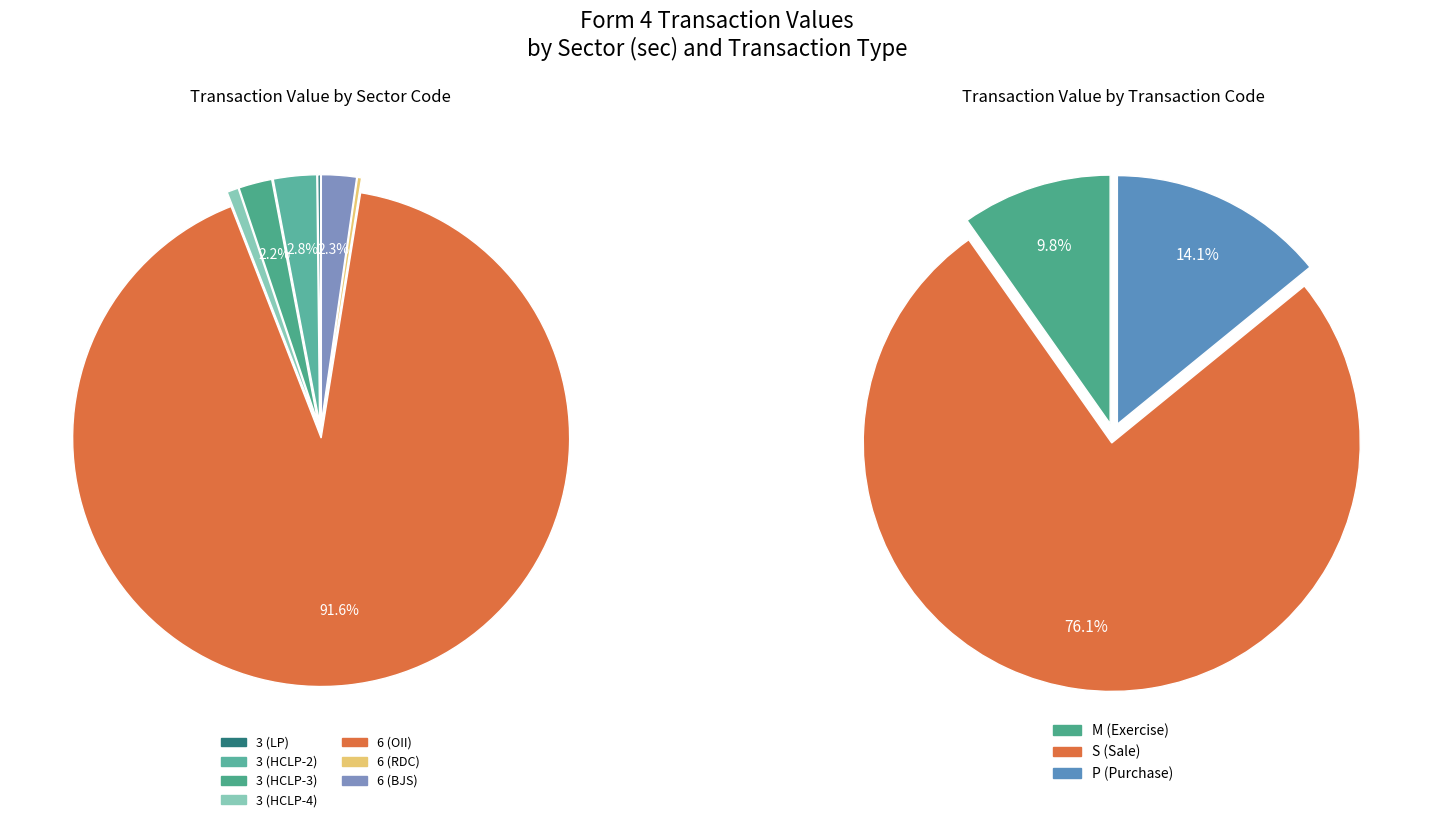

Is it true that C(OII-1) is 1% of the pie?

False